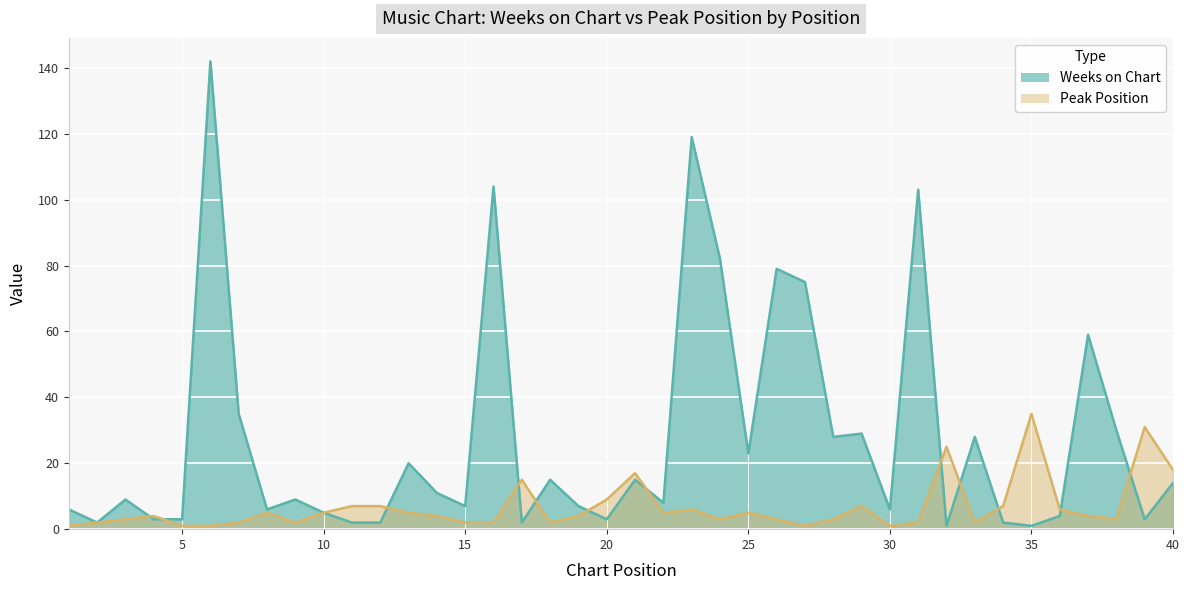

True or false: Peak Position has a value of 4 at 37.

True